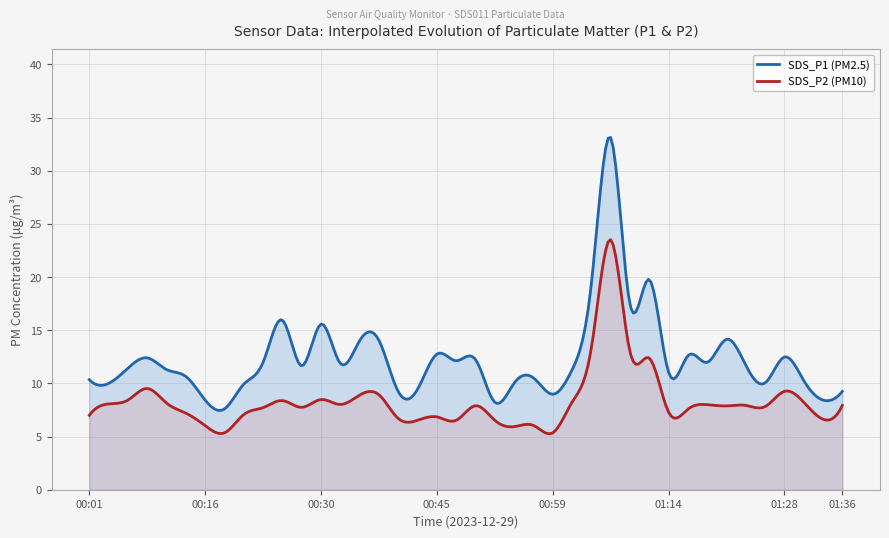

What is the minimum value shown in the chart?

5.3